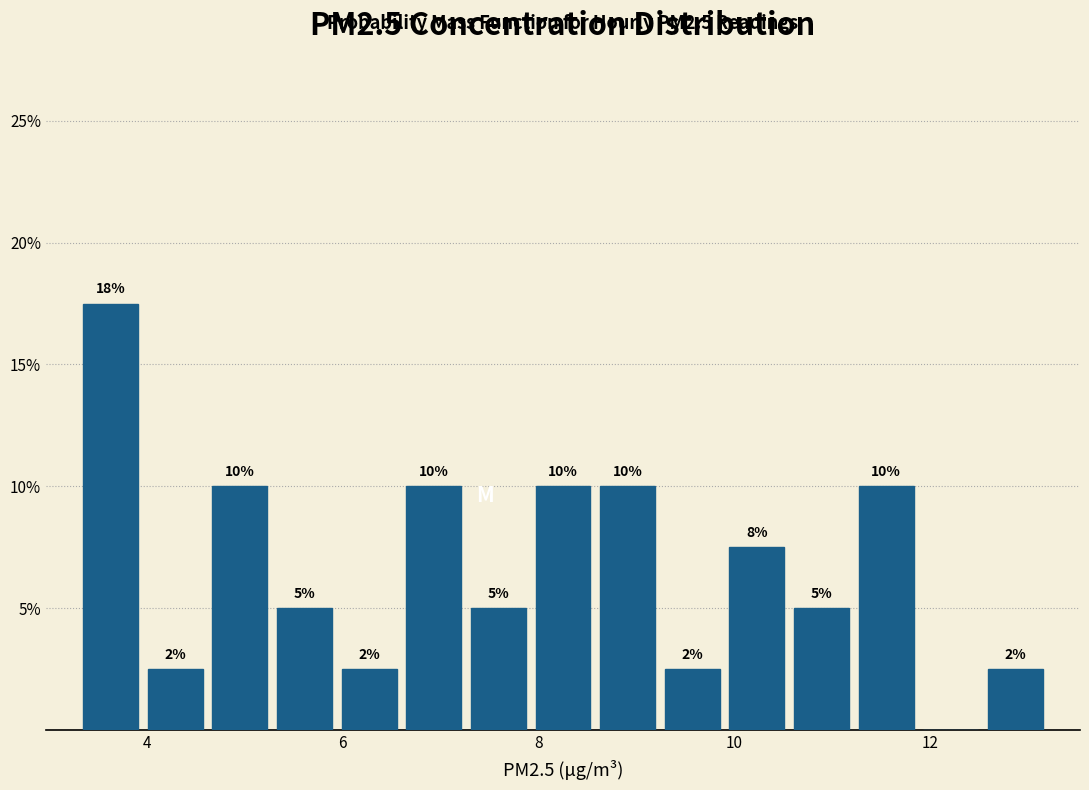

Read against the x-axis, roughly where is the centre of the tallest bar?

3.6